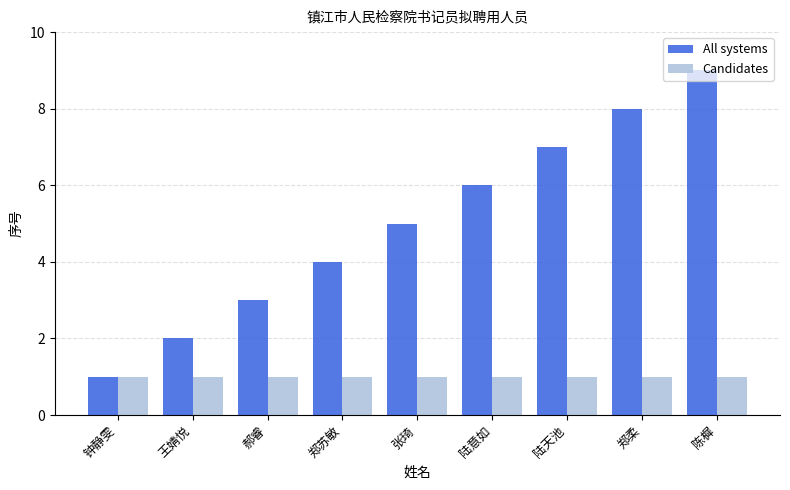

Is the value of Candidates at 郑苏敏 greater than the value of All systems at 陈樨?

No